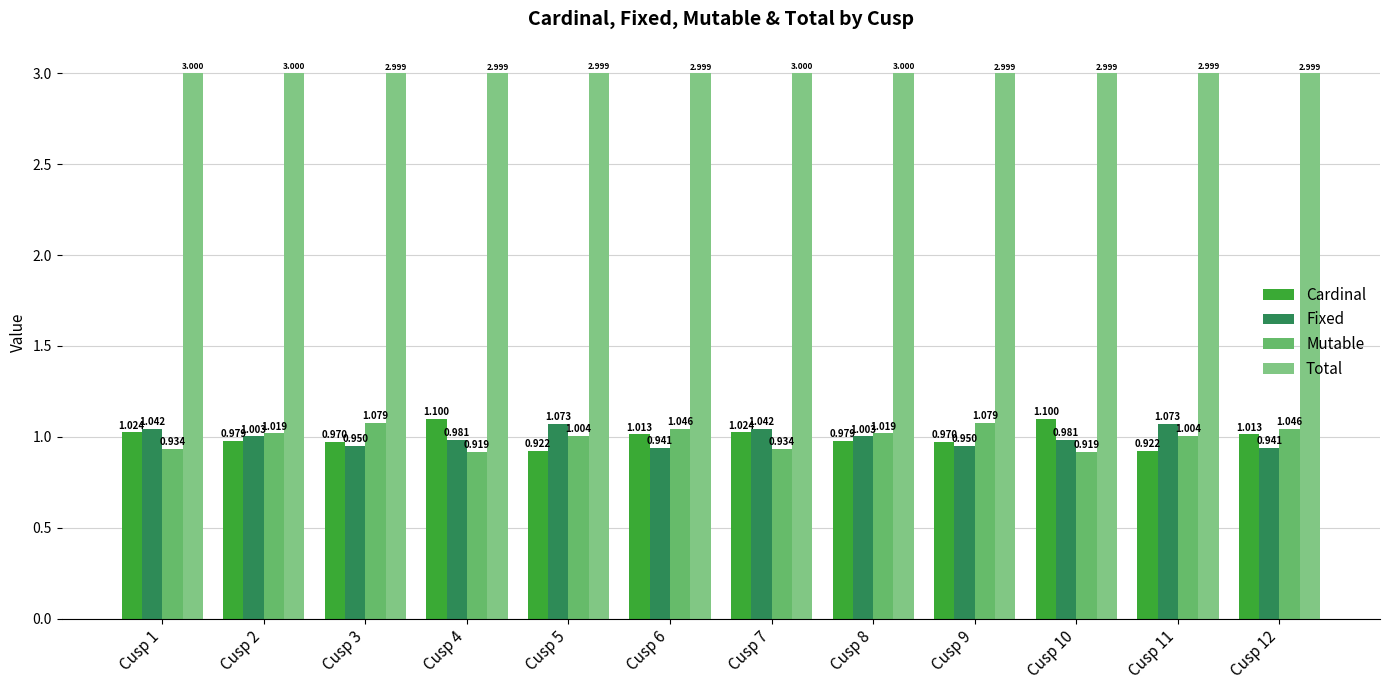

Is the value of Cardinal at Cusp 10 greater than the value of Total at Cusp 9?

No